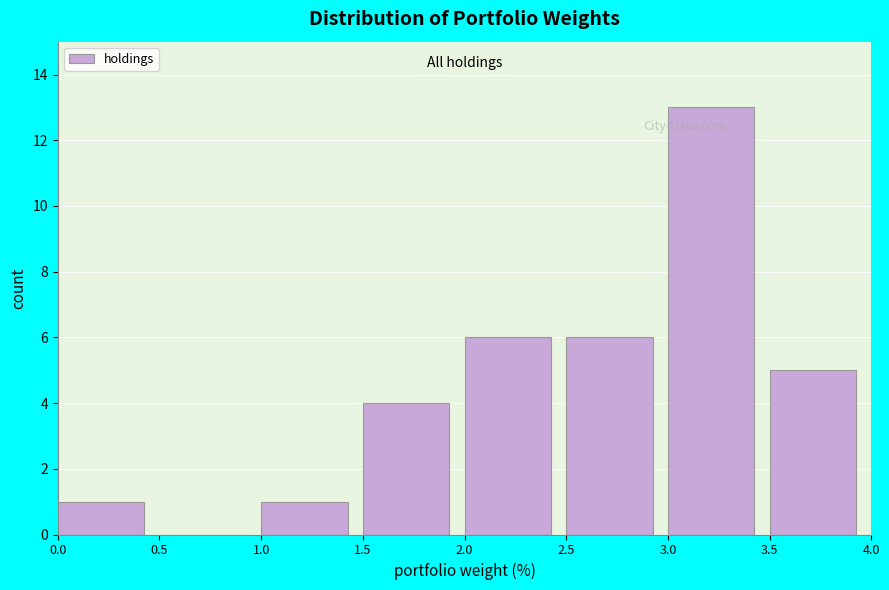

Reading left to right, transcribe this chart: for each bar, give the range it covers on the x-axis and its height. The values are not printed on the chart, so give them approximately, as read against the axis.

0.0 to 0.5: 1
0.5 to 1.0: 0
1.0 to 1.5: 1
1.5 to 2.0: 4
2.0 to 2.5: 6
2.5 to 3.0: 6
3.0 to 3.5: 13
3.5 to 4.0: 5